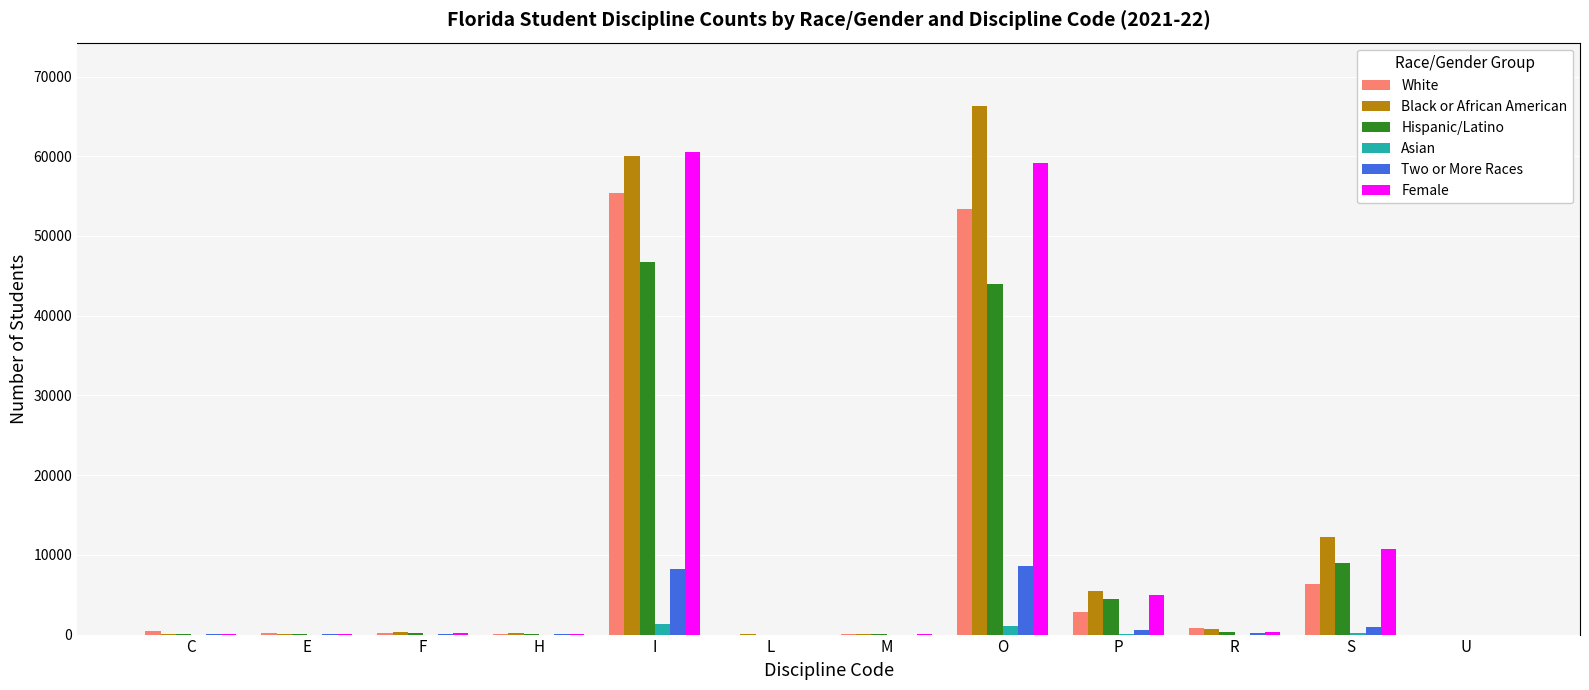

How many distinct data groups are displayed?

6